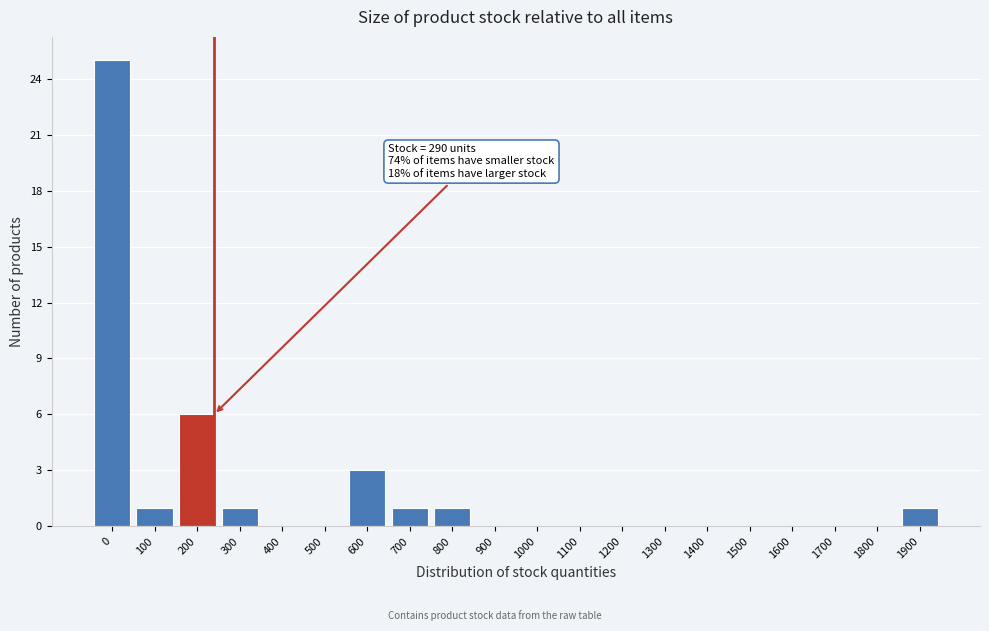

Reading left to right, transcribe all the data shown in this chart.

0=25	100=1	200=6	300=1	400=0	500=0	600=3	700=1	800=1	900=0	1000=0	1100=0	1200=0	1300=0	1400=0	1500=0	1600=0	1700=0	1800=0	1900=1